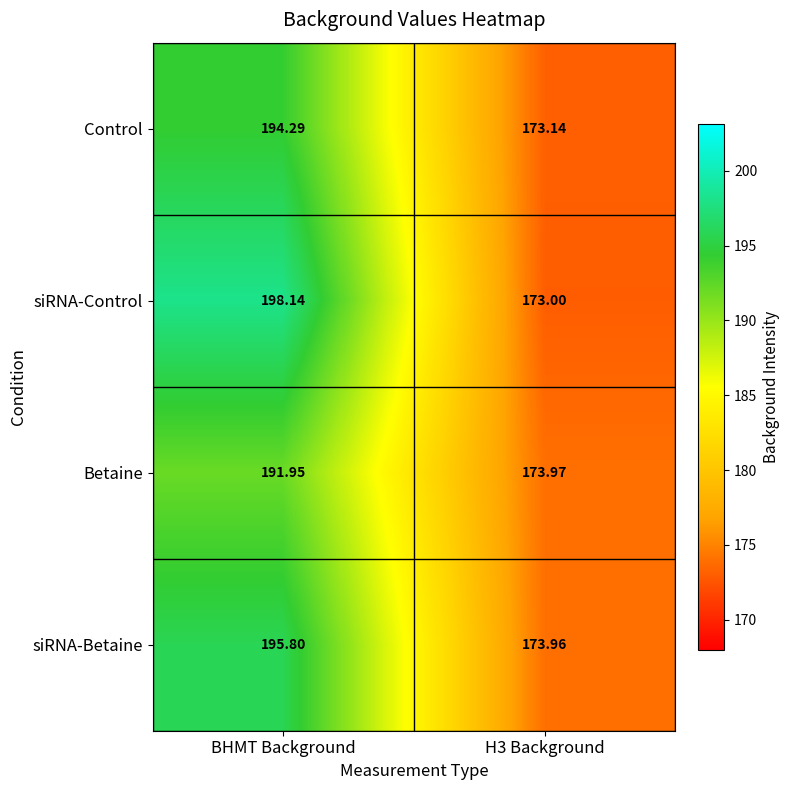

Which series changed the most between BHMT Background and H3 Background?

siRNA-Control